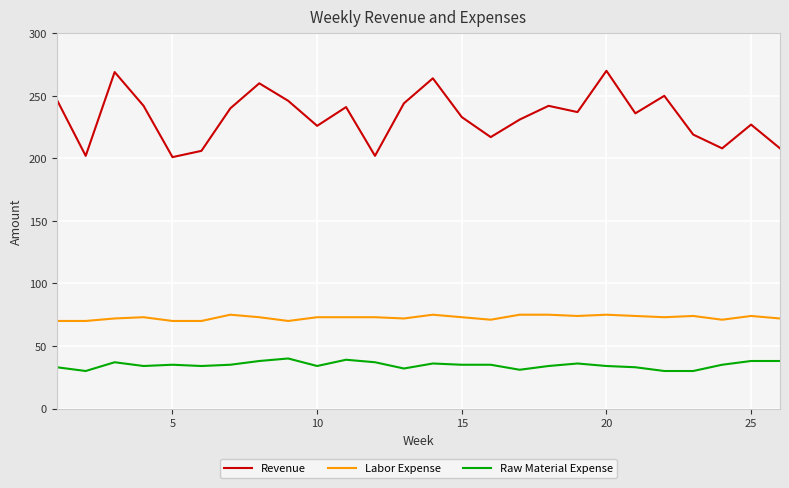

Which series has the largest total across all categories?

Revenue